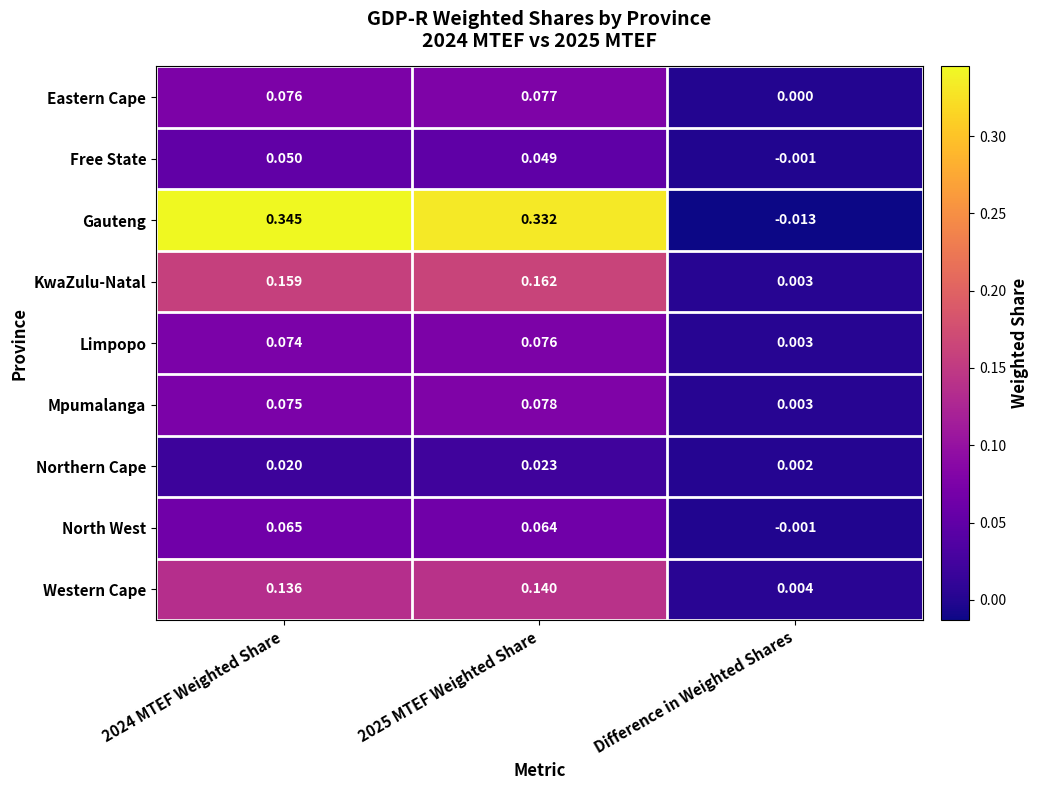

Which series changed the most between 2025 MTEF Weighted Share and Difference in Weighted Shares?

Gauteng